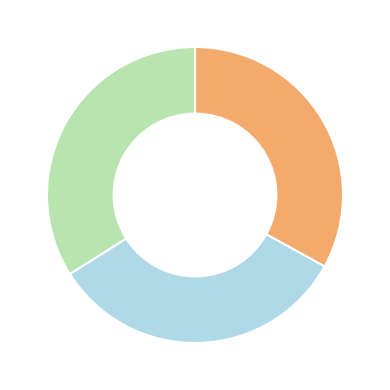

Is there a majority slice in this chart?

No